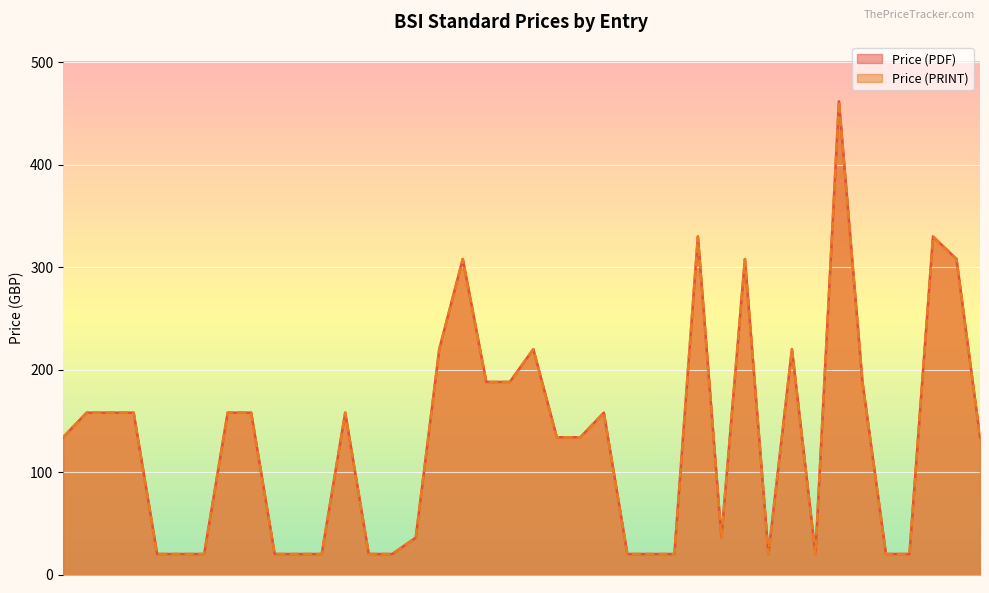

Which series has the widest spread of values?

Price (PDF)